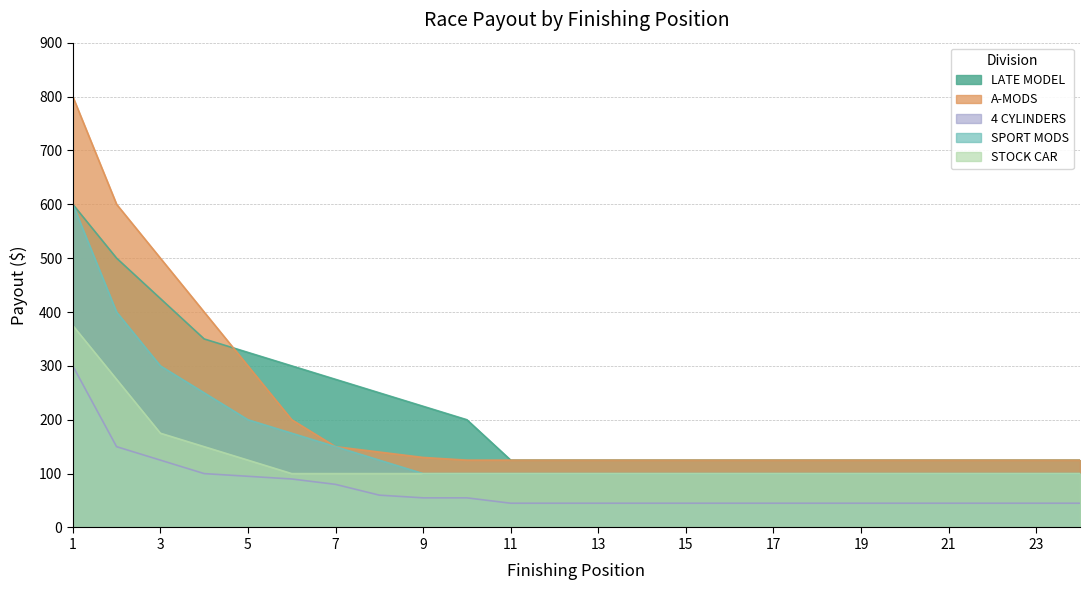

Reading left to right, what are all the values shown in this chart?

LATE MODEL: 600	500	425	350	325	300	275	250	225	200	125	125	125	125	125	125	125	125	125	125	125	125	125	125
A-MODS: 800	600	500	400	300	200	150	140	130	125	125	125	125	125	125	125	125	125	125	125	125	125	125	125
4 CYLINDERS: 300	150	125	100	95	90	80	60	55	55	45	45	45	45	45	45	45	45	45	45	45	45	45	45
SPORT MODS: 600	400	300	250	200	175	150	125	100	100	100	100	100	100	100	100	100	100	100	100	100	100	100	100
STOCK CAR: 375	275	175	150	125	100	100	100	100	100	100	100	100	100	100	100	100	100	100	100	100	100	100	100